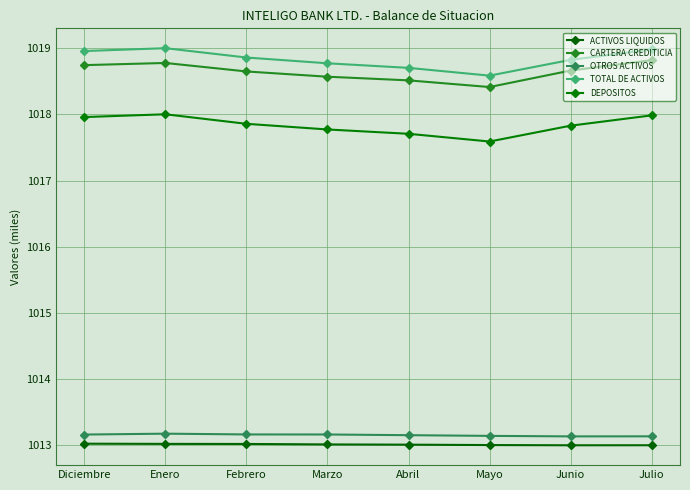

What is the sum of all TOTAL DE ACTIVOS values?

8150.7